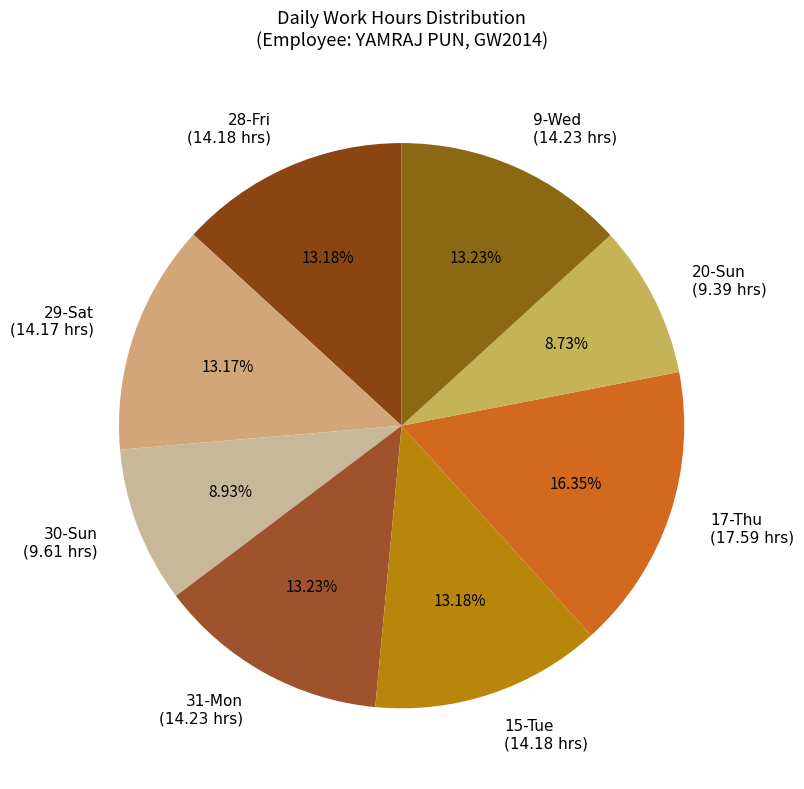

Is there any slice that represents more than half of the pie?

No